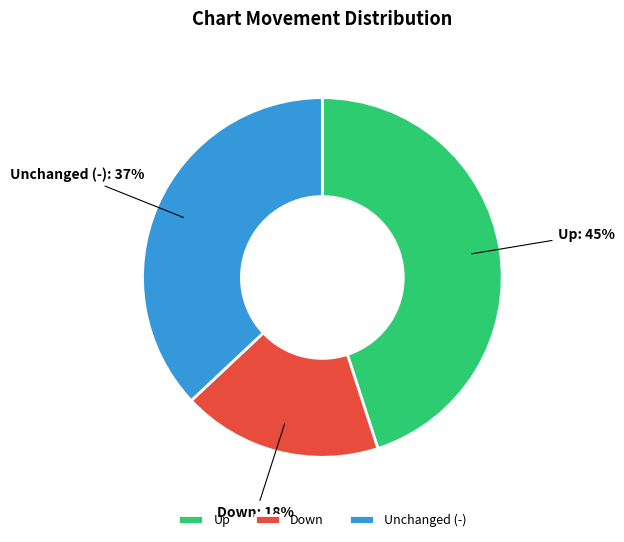

Does any single category account for the majority?

No